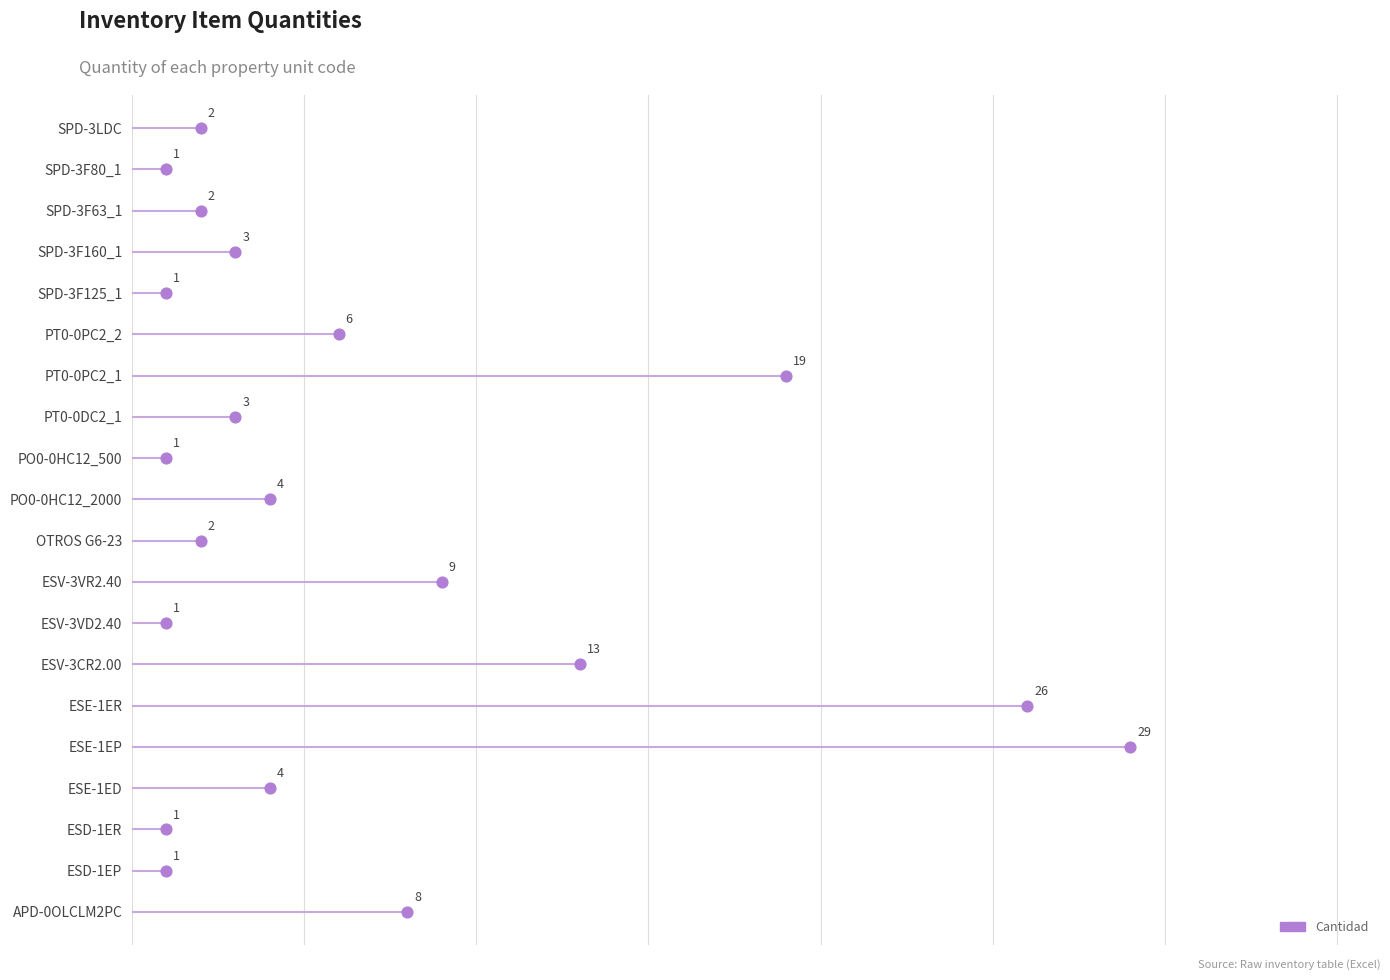

What is the change in value from APD-0OLCLM2PC to OTROS G6-23?

-6